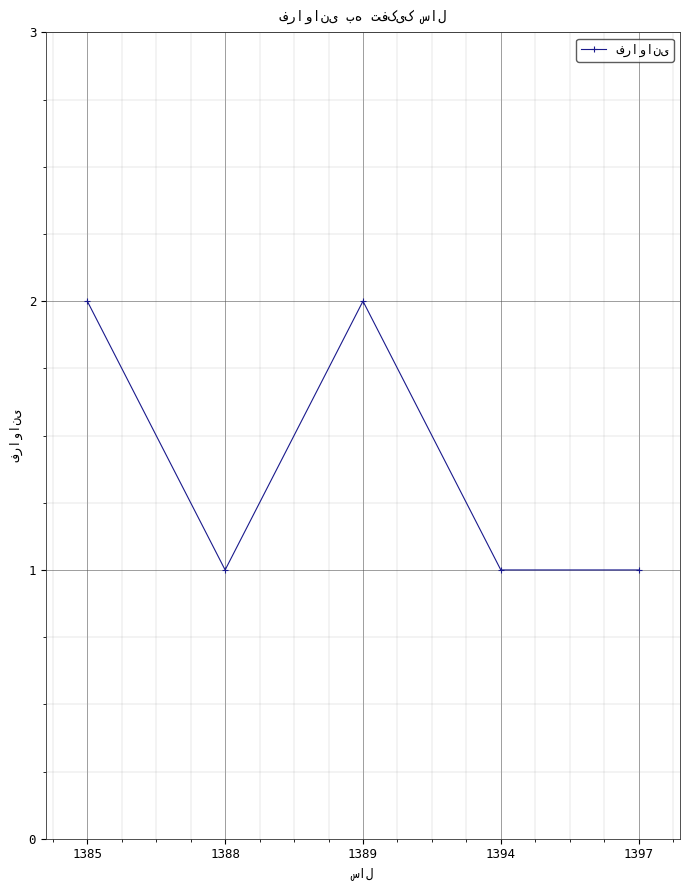

Approximately how many times larger is the value at 1385 compared to 1388?

2.0